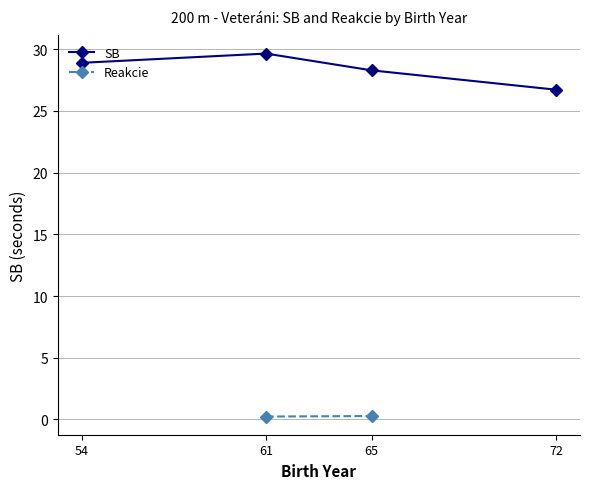

Is it true that SB equals 29.6 at 61?

True